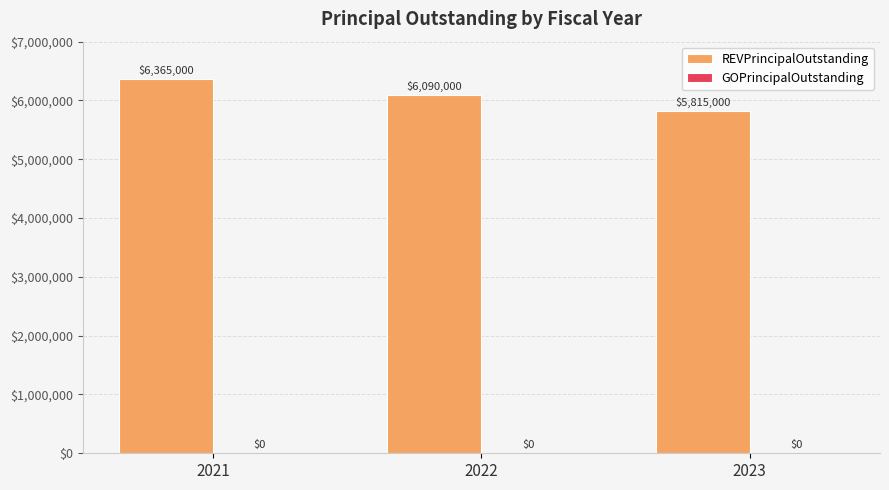

The value at 2021 is 6365000. True or false?

True